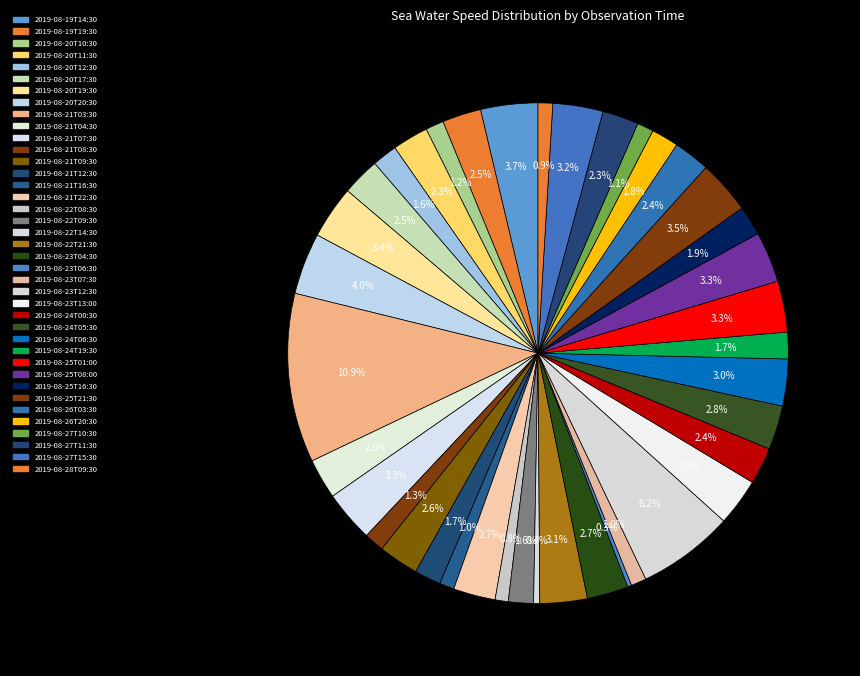

Approximately how many times larger is the value at 2019-08-22T09:30 compared to 2019-08-25T16:30?

0.8